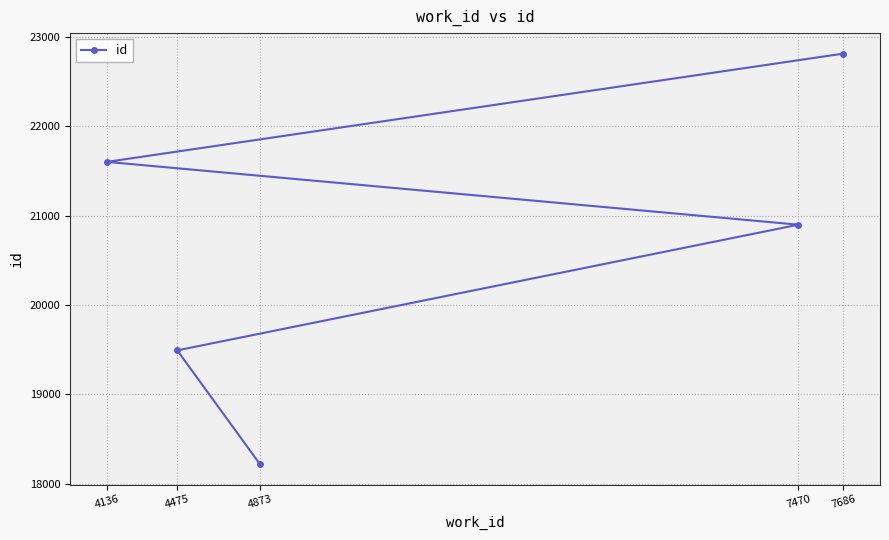

Is this an area chart (filled region under the line)?

No